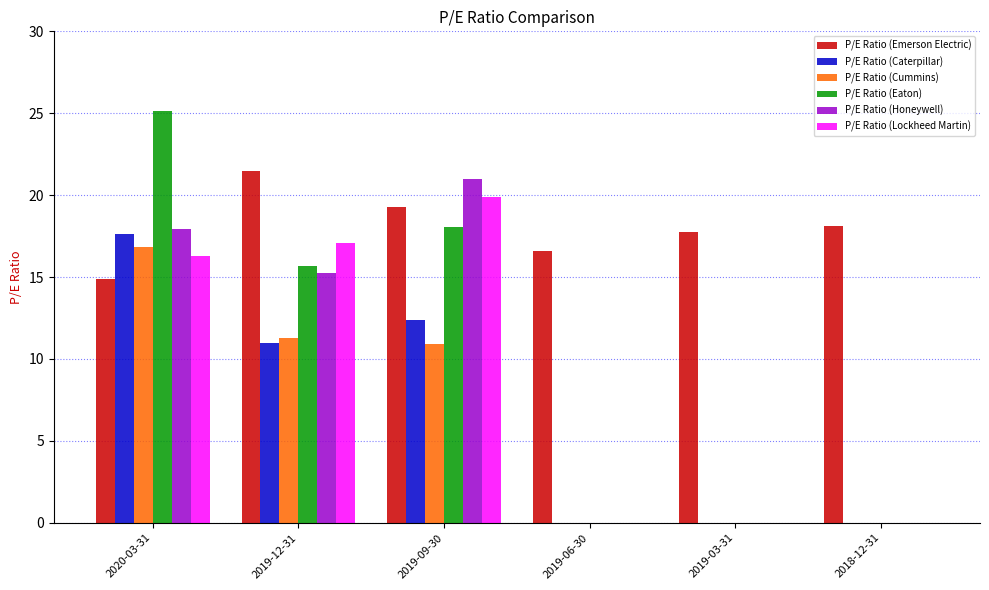

Which series has the largest total across all categories?

P/E Ratio (Emerson Electric)